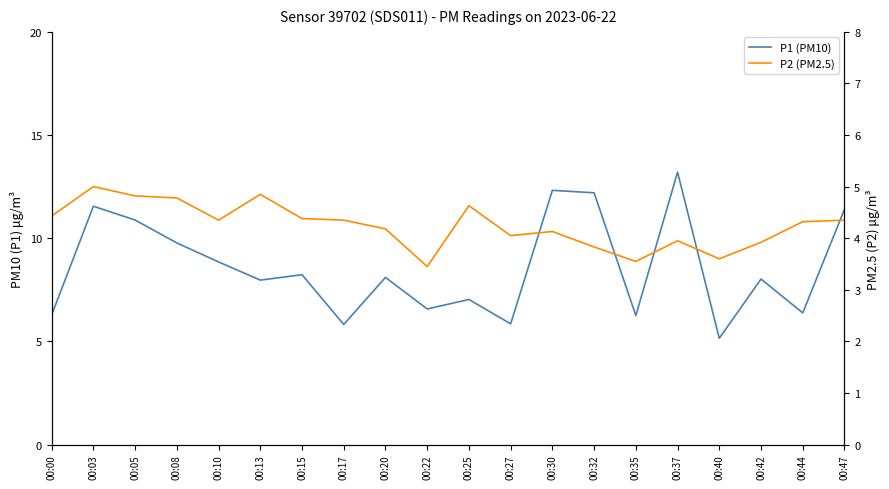

True or false: P1 (PM10) has a value of 2.4 at 00:15.

False